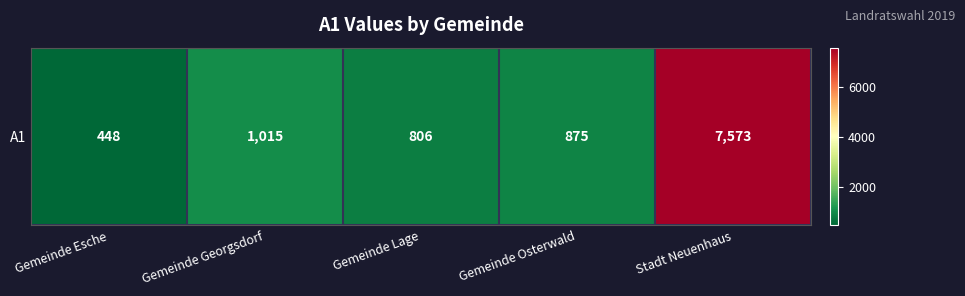

Where does the data first go above 875?

Gemeinde Georgsdorf